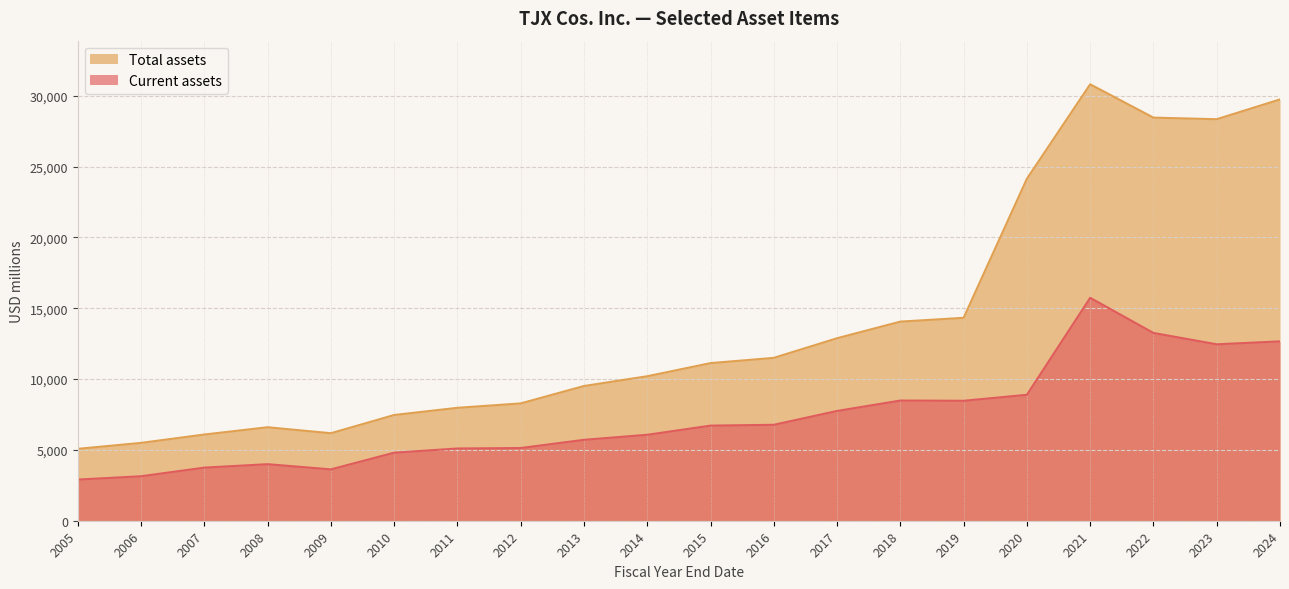

How many lines are shown in the chart?

2